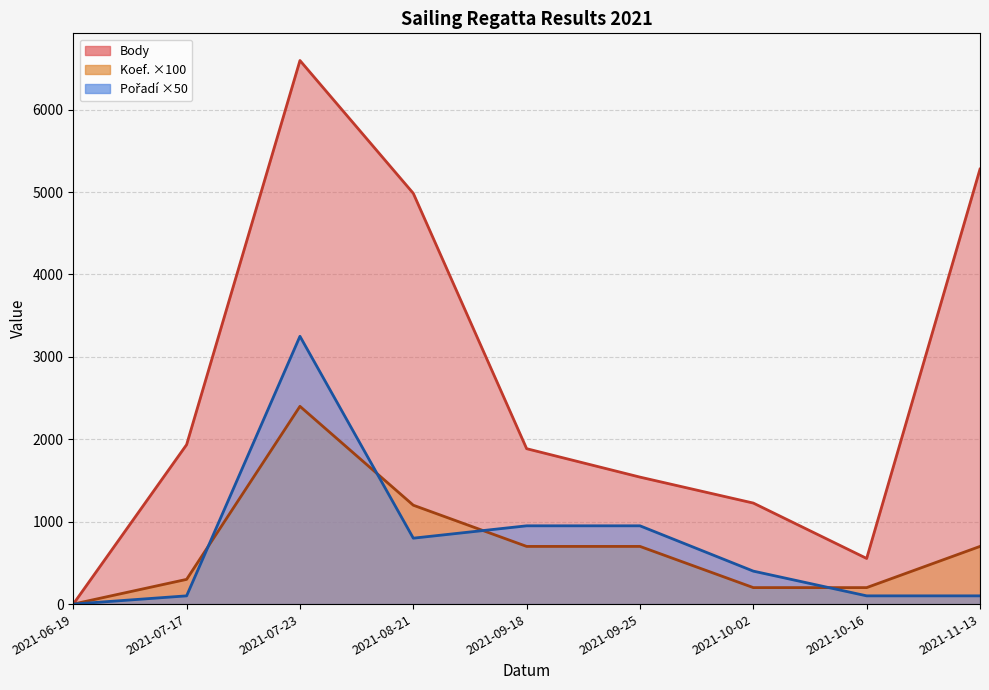

Count the number of data series in this chart.

3